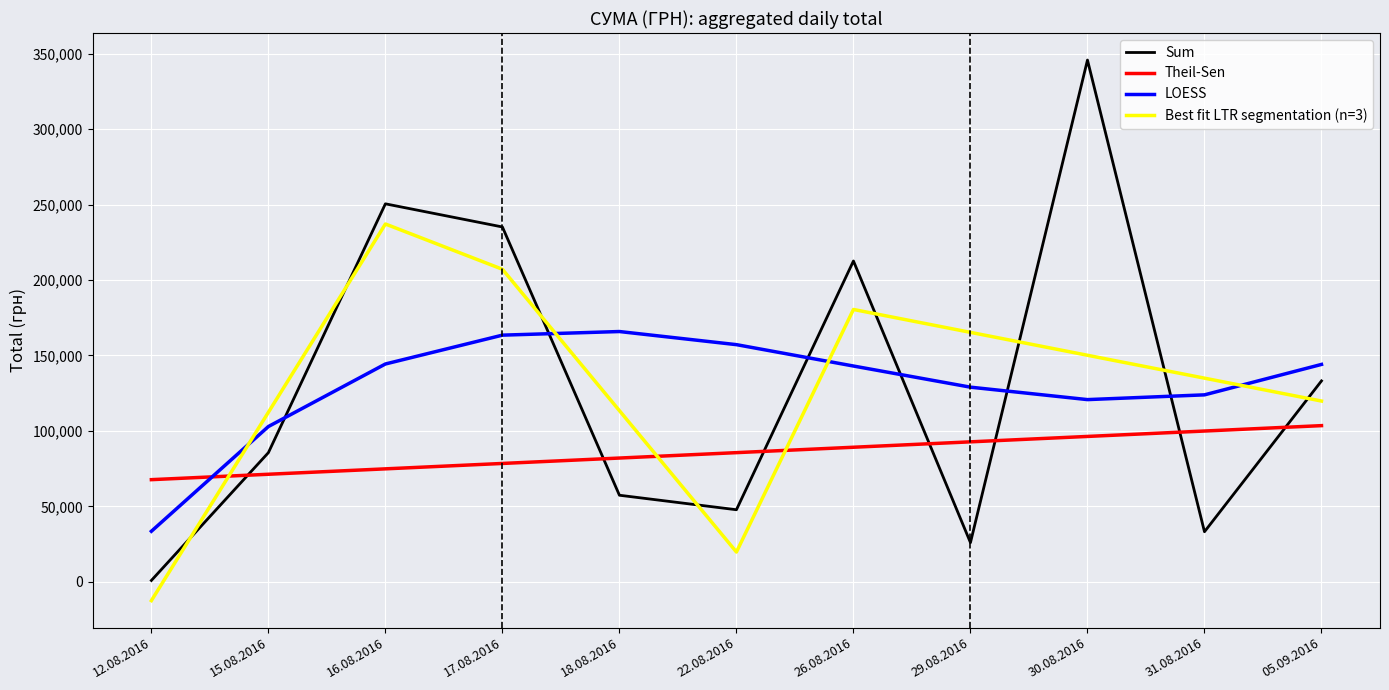

List the series in order of their peak value, highest first.

Sum, Best fit LTR segmentation (n=3), LOESS, Theil-Sen